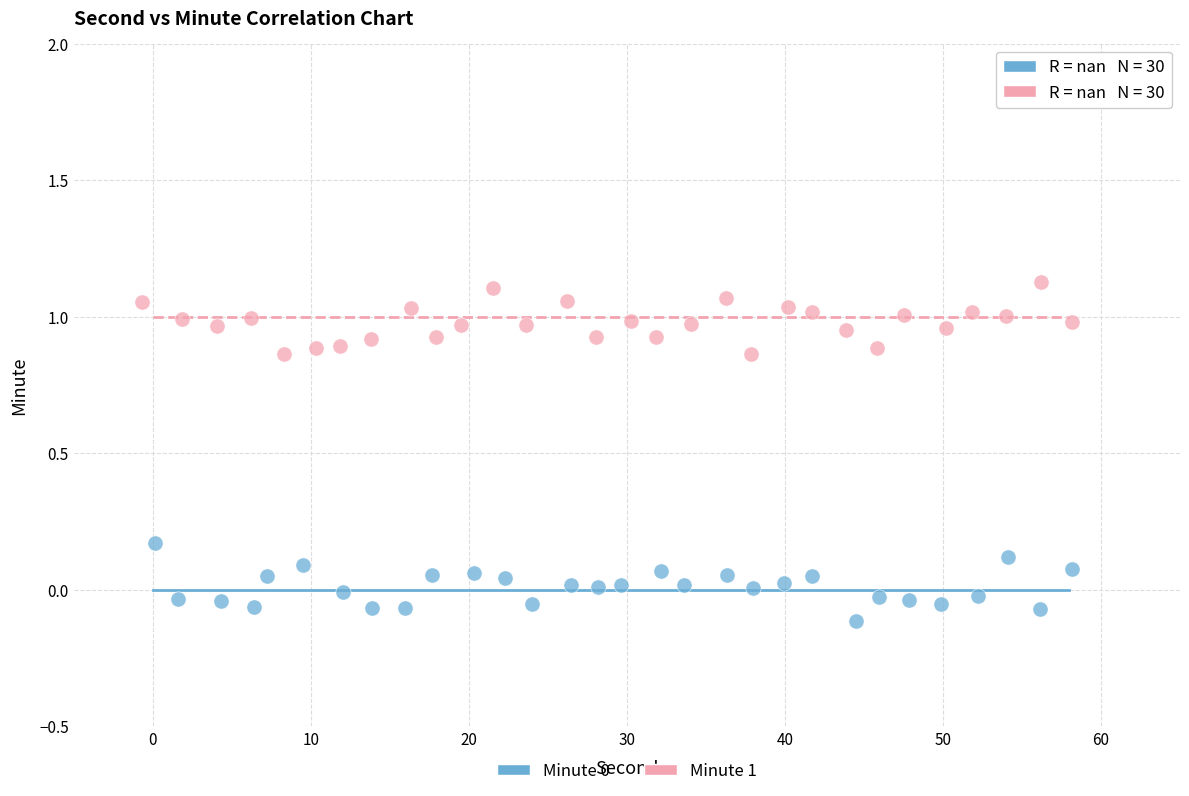

Which series reaches the maximum Y coordinate?

Minute 1